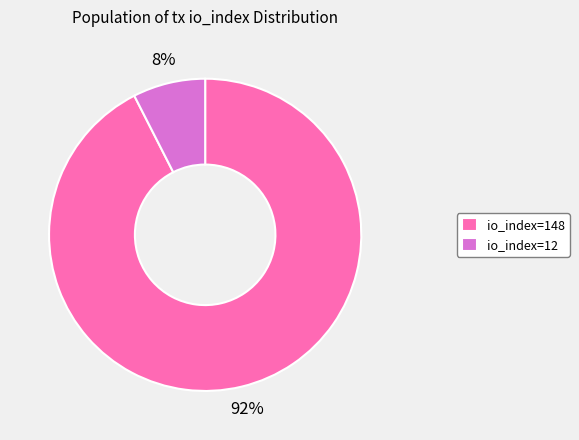

Is the sum of io_index=148 and io_index=12 greater than half?

Yes